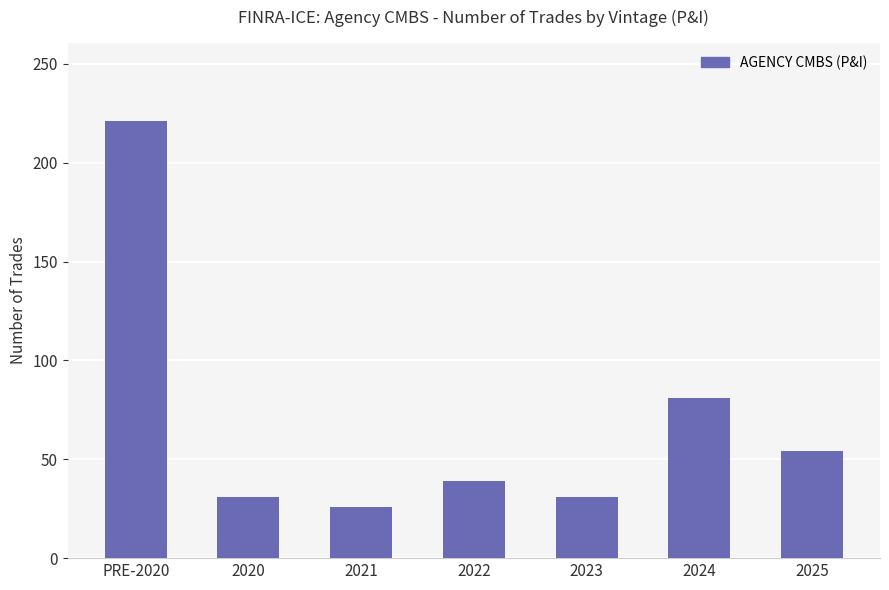

What is the difference between the values at 2020 and 2025?

23